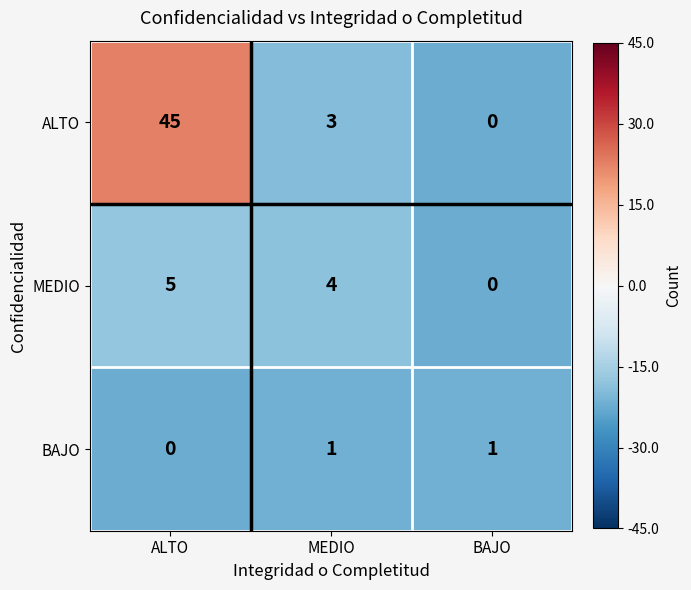

What is the difference between the highest and lowest values at ALTO?

45